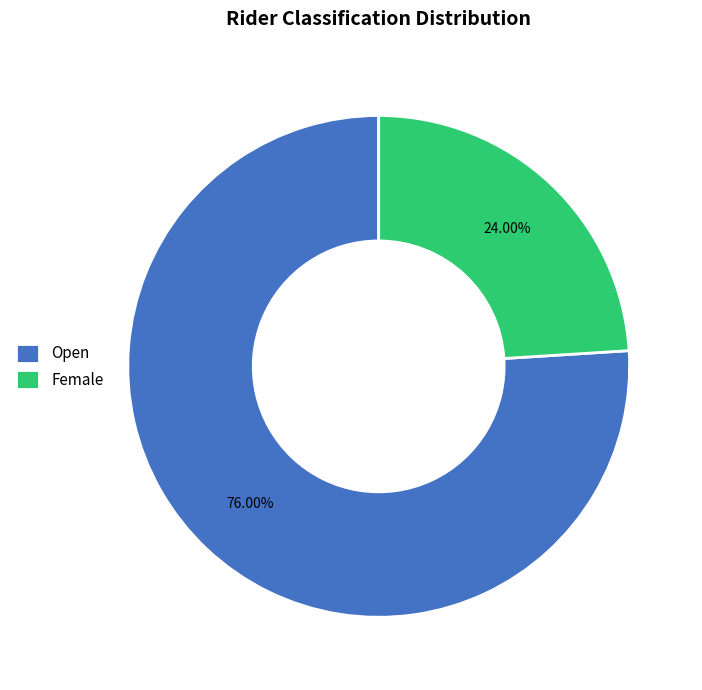

Which has a higher value, Open or Female?

Open